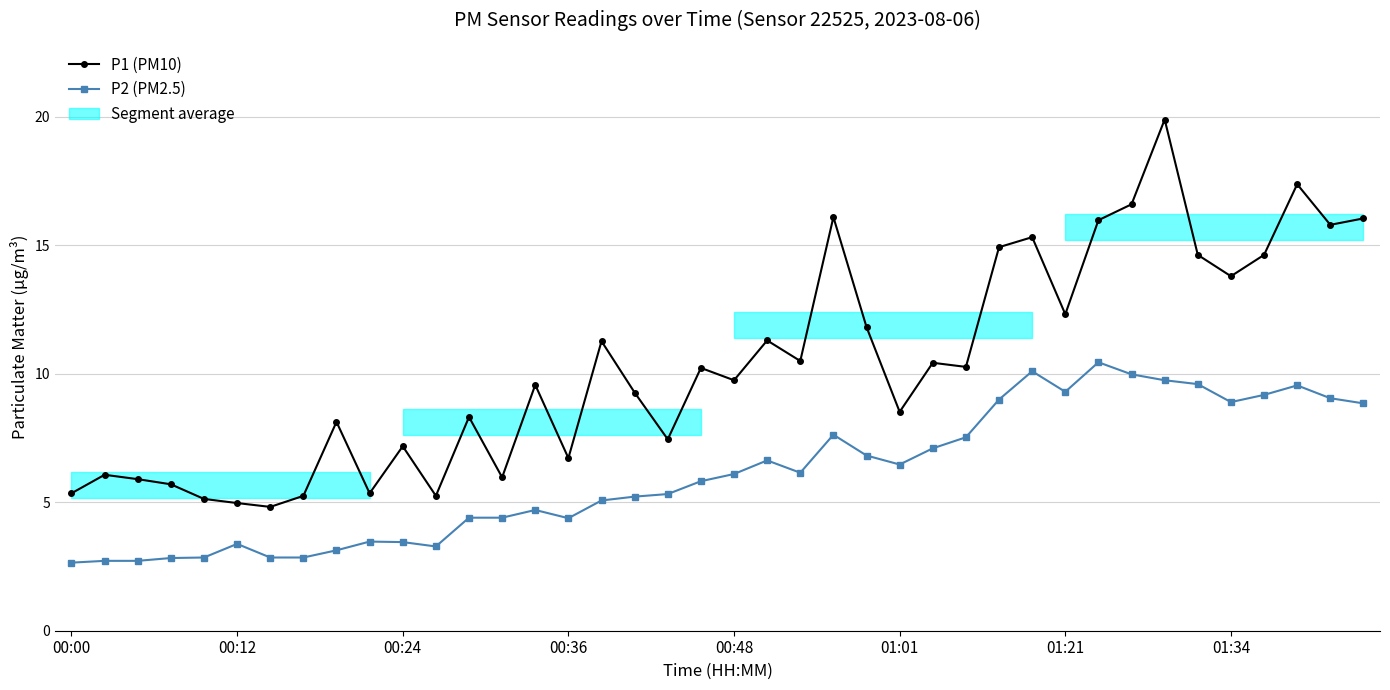

True or false: P1 (PM10) has a value of 10.4 at 26.

True